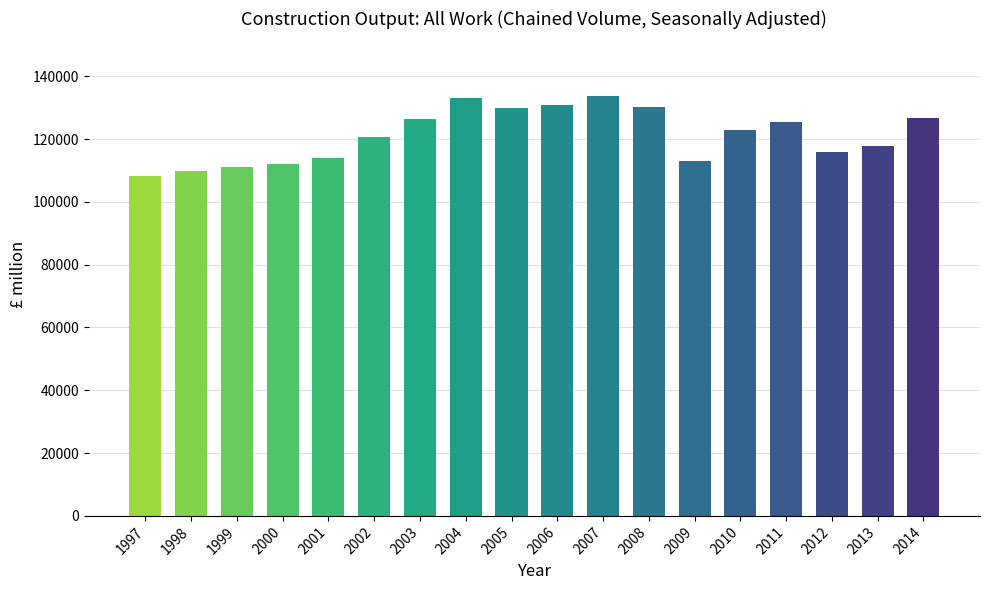

How many data points are less than 122787?

9